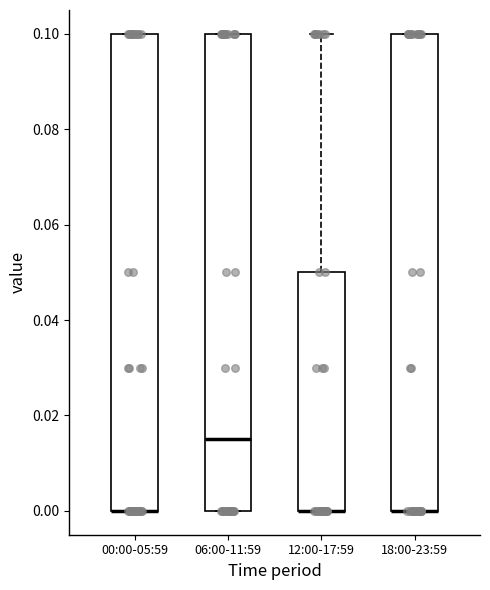

Reading left to right, read every box against the y-axis: the position of its median line, the range the box covers, and the ends of its whiskers. The values are not printed on the chart, so give them approximately, as read against the axis.

00:00-05:59: median 0.000 (drawn on the box's lower edge), box 0.000 to 0.100, whiskers 0.000 to 0.100
06:00-11:59: median 0.016, box 0.000 to 0.100, whiskers 0.000 to 0.100
12:00-17:59: median 0.000 (drawn on the box's lower edge), box 0.000 to 0.050, whiskers 0.000 to 0.100
18:00-23:59: median 0.000 (drawn on the box's lower edge), box 0.000 to 0.100, whiskers 0.000 to 0.100